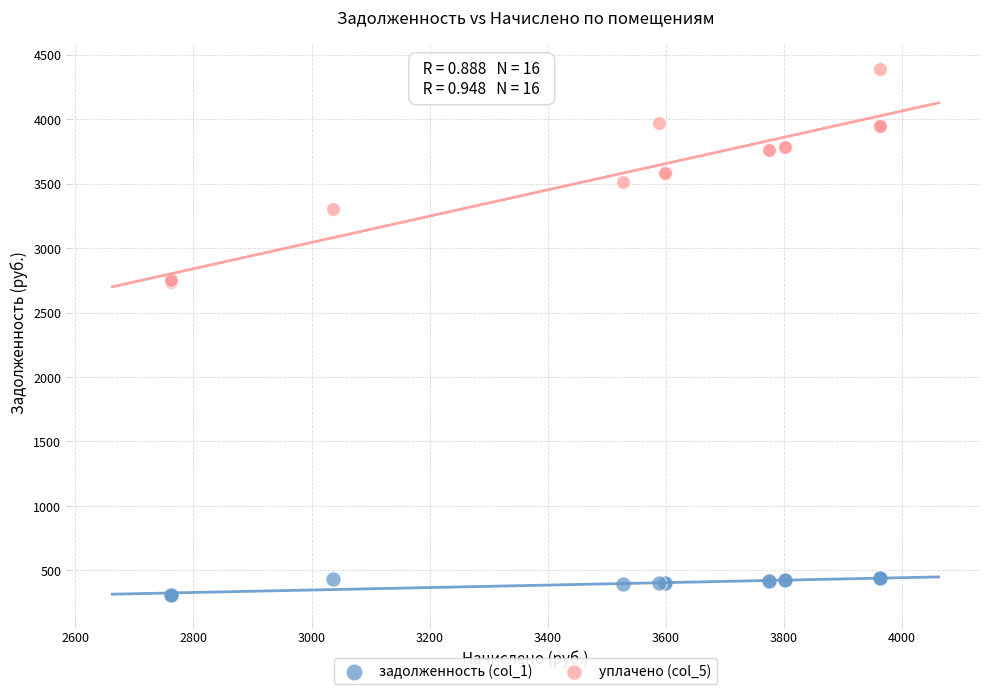

What is the X range (max minus min) for the scatter plot?

1199.2